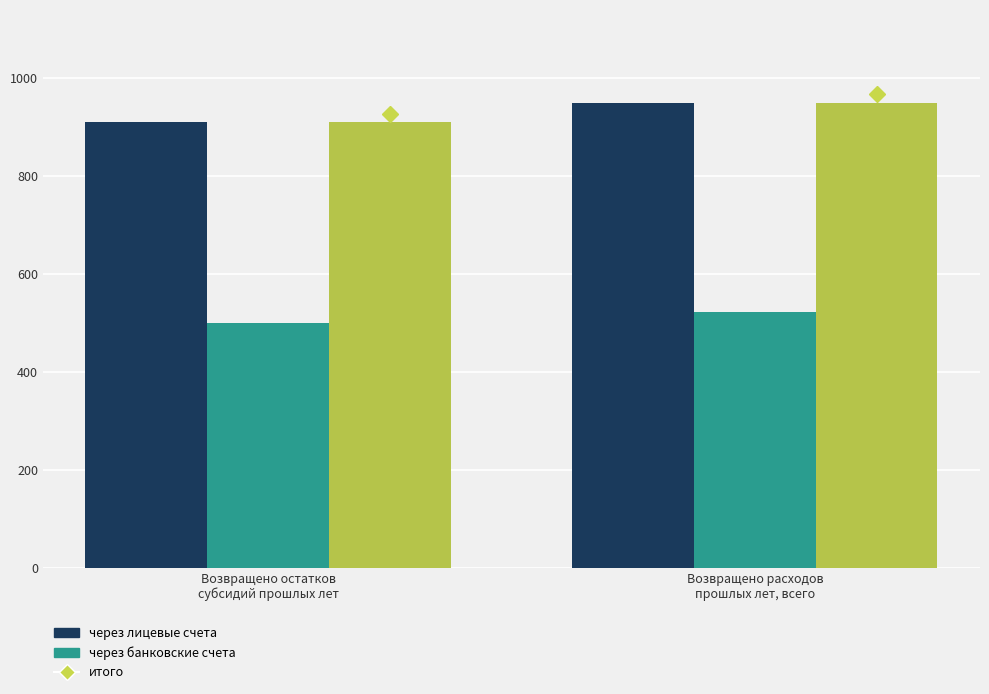

How many через лицевые счета values are between 910 and 950?

2